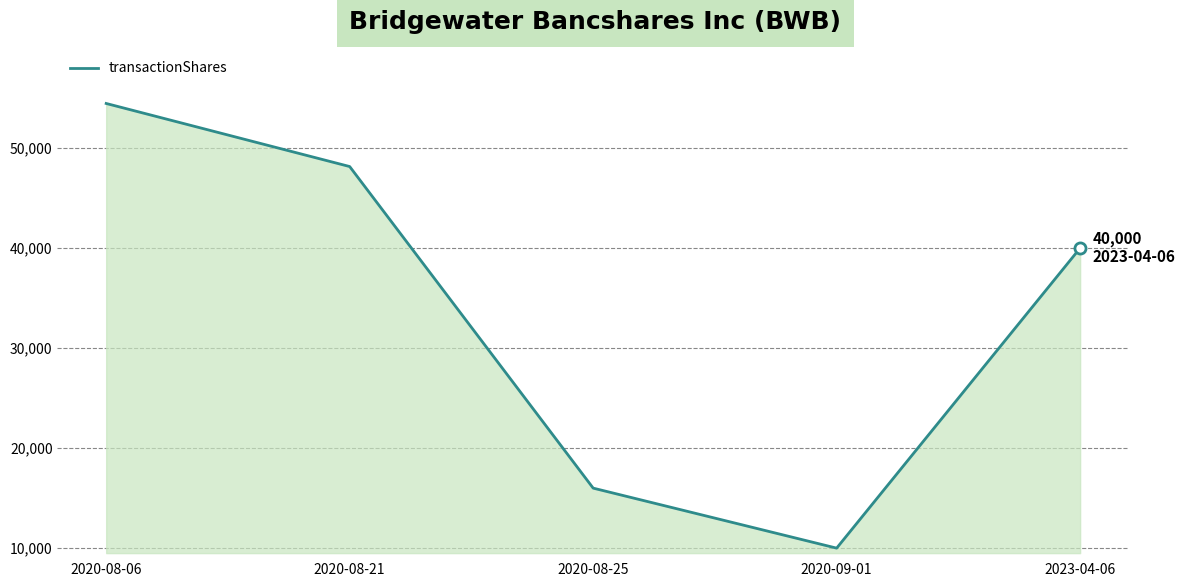

True or false: the data has more than 2 interior local peaks.

False